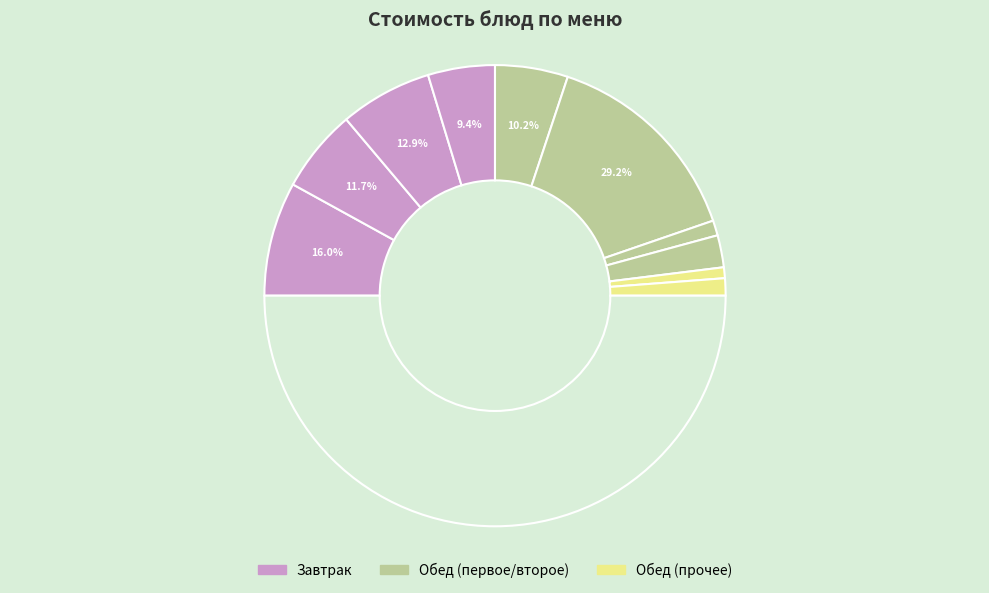

Is Яблоко the majority of the pie?

No